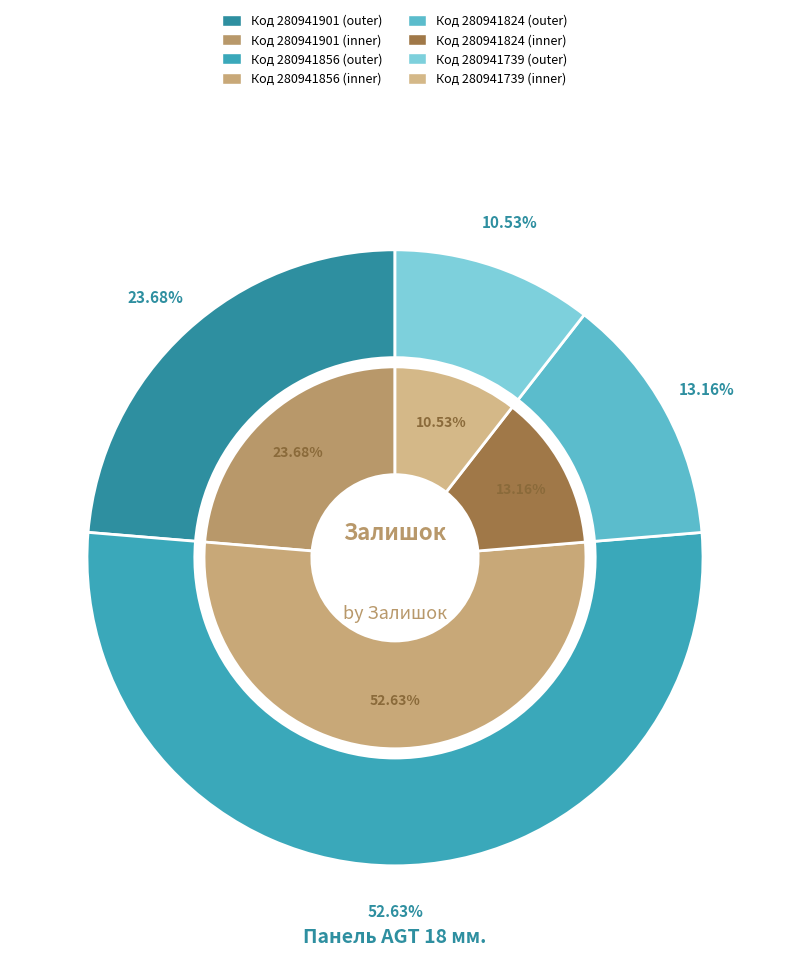

Which slice is the smallest?

280941739